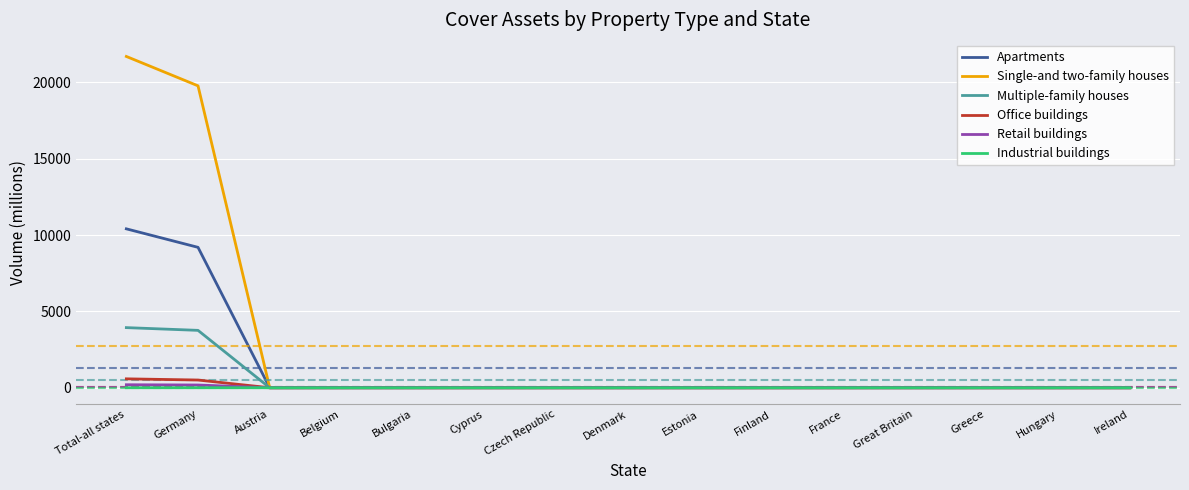

What is the difference between the Apartments values at Denmark and Total-all states?

10404.6